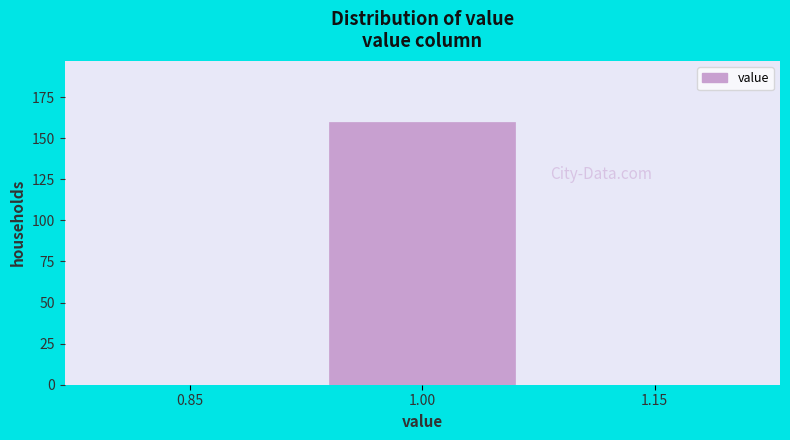

Reading left to right, list all the values displayed in this chart.

0.85=0	1.00=160	1.15=0